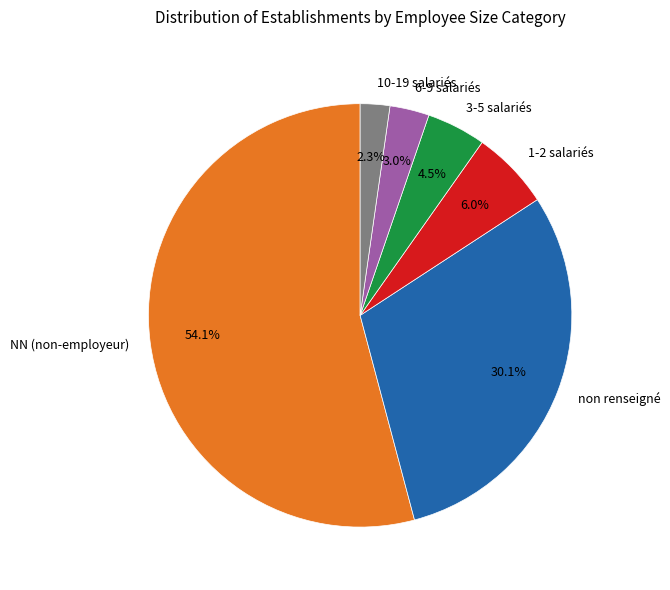

Which slice is the largest?

NN (non-employeur)